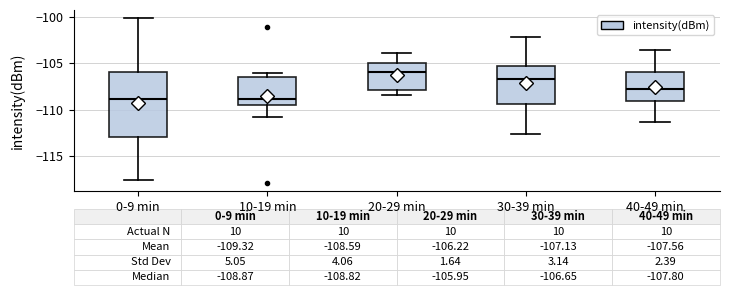

Which box has the highest median line?

20-29 min